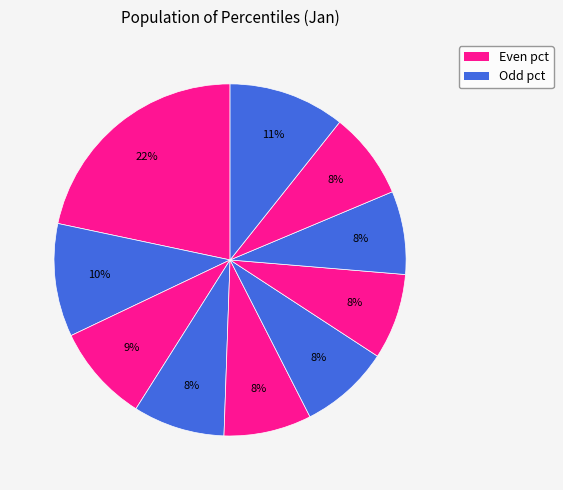

How many segments does this pie chart have?

10